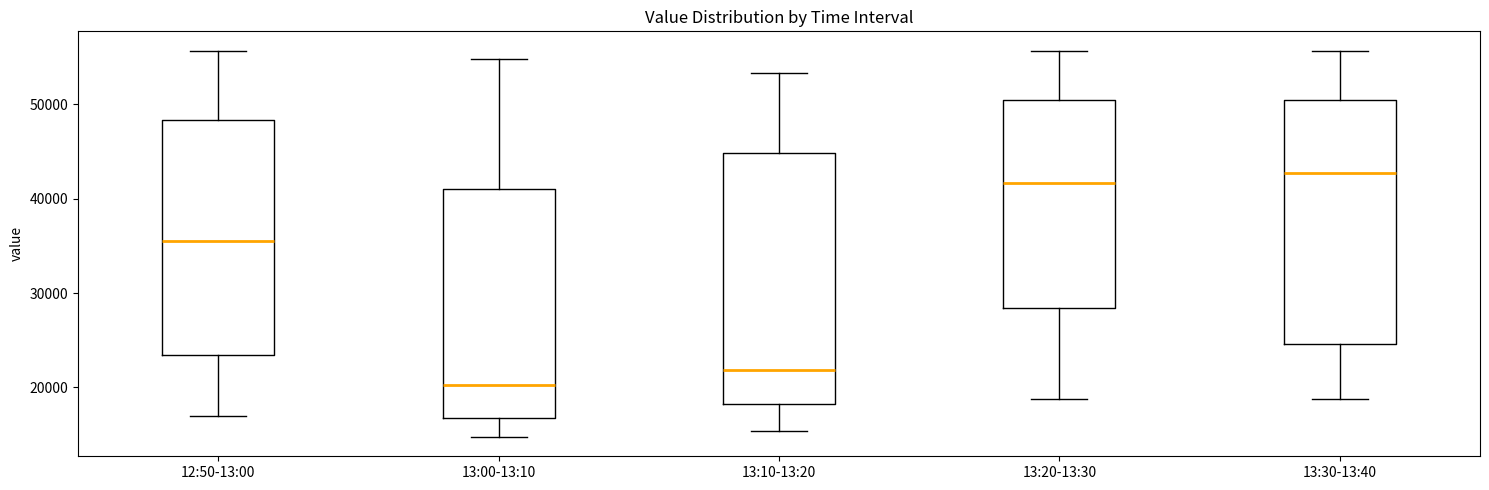

Where does the median line of the box for 13:00-13:10 sit on the y-axis? The values are not printed on the chart, so give them approximately, as read against the axis.

20000